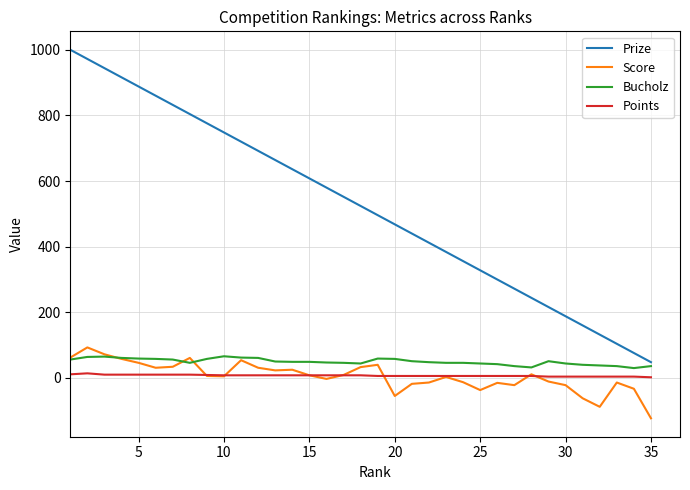

What is the difference between the maximum and minimum values in the Score series?

216